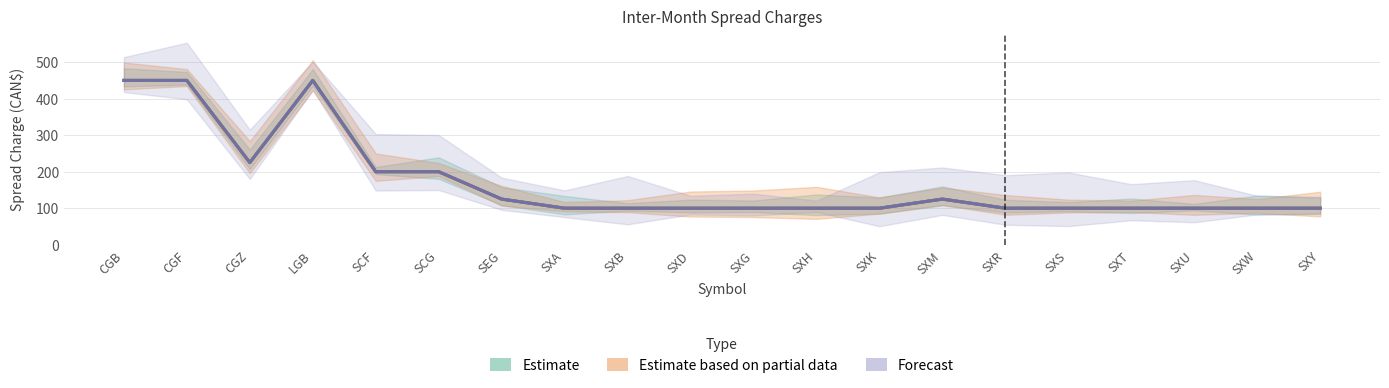

What is the value of the Forecast point at the 6th from the left?

200